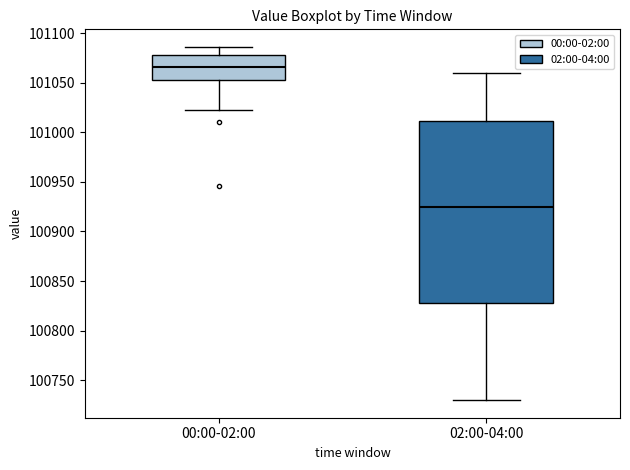

Comparing the boxes themselves (not the whiskers), which one is the tallest?

02:00-04:00